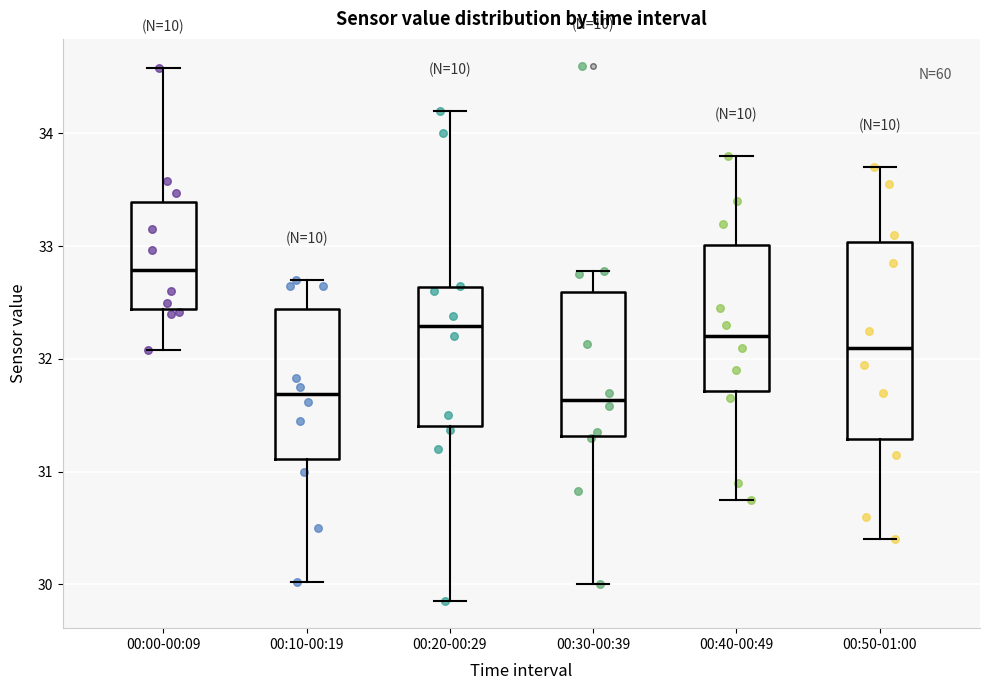

Reading left to right, transcribe this box plot: for each box, give where its median line is, the range the box spans, and where its two whiskers end, as read against the y-axis. The values are not printed on the chart, so give them approximately, as read against the axis.

00:00-00:09: median 32.8, box 32.4 to 33.4, whiskers 32.1 to 34.6
00:10-00:19: median 31.7, box 31.1 to 32.4, whiskers 30.0 to 32.7
00:20-00:29: median 32.3, box 31.4 to 32.6, whiskers 29.9 to 34.2
00:30-00:39: median 31.6, box 31.3 to 32.6, whiskers 30.0 to 32.8
00:40-00:49: median 32.2, box 31.7 to 33.0, whiskers 30.8 to 33.8
00:50-01:00: median 32.1, box 31.3 to 33.0, whiskers 30.4 to 33.7